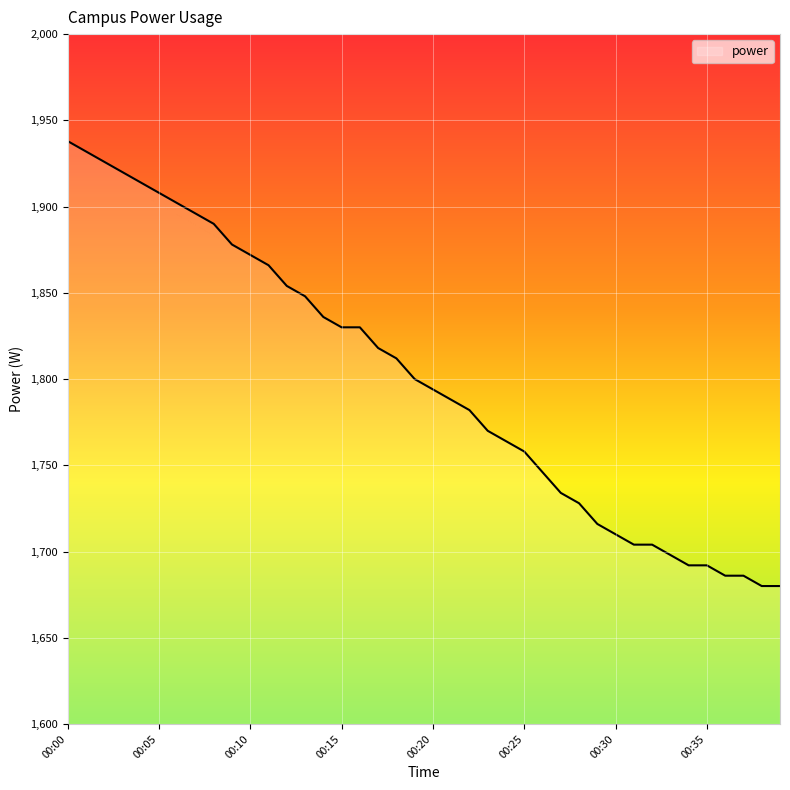

What is the maximum value shown in the chart?

1938